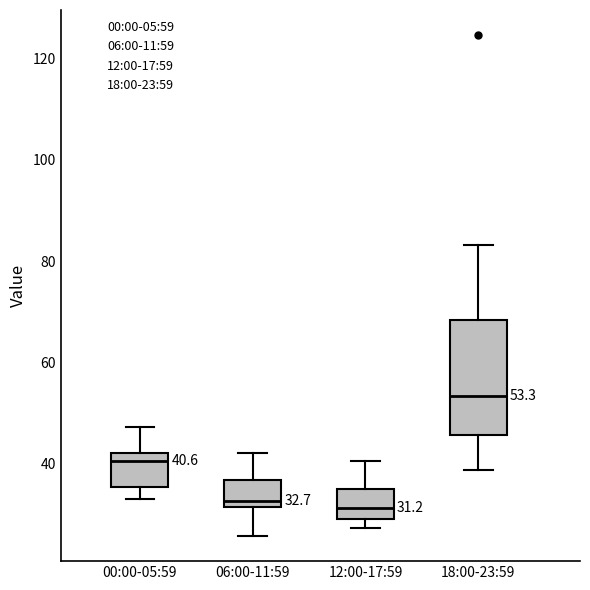

Comparing the boxes themselves (not the whiskers), which one is the tallest?

18:00-23:59